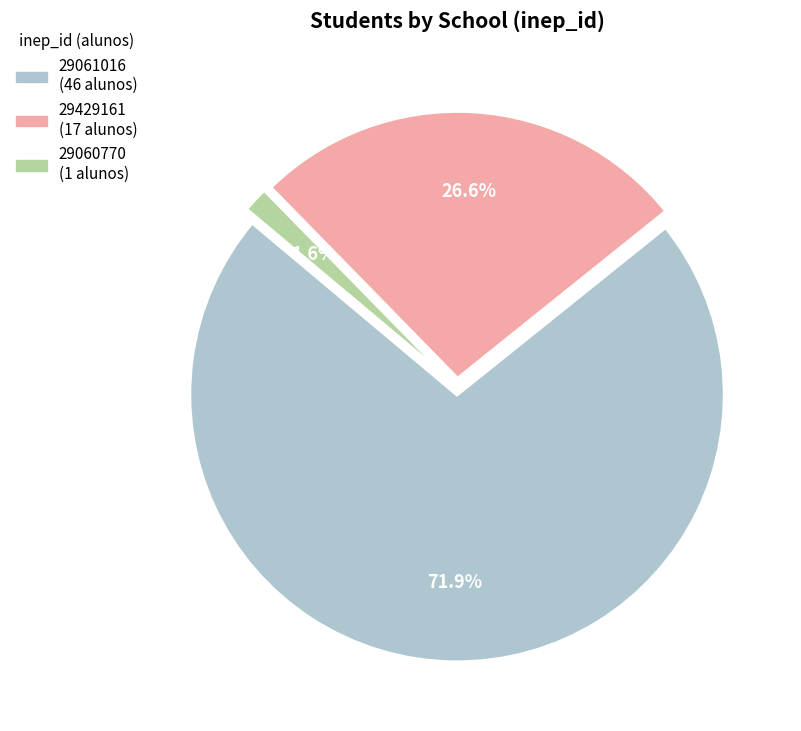

To the nearest percent, what portion does 29061016 represent?

72%